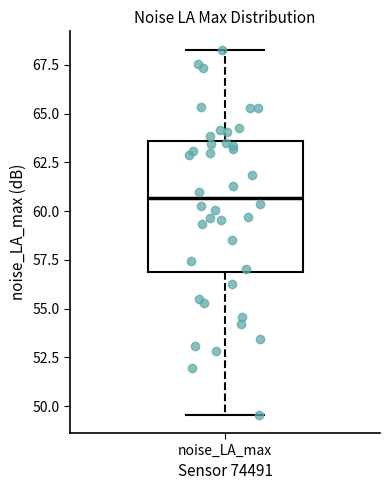

Read this box plot against the y-axis: the position of the median line, the range covered by the box, and the ends of both whiskers. The values are not printed on the chart, so give them approximately, as read against the axis.

median 60.5, box 57.0 to 63.5, whiskers 49.5 to 68.5